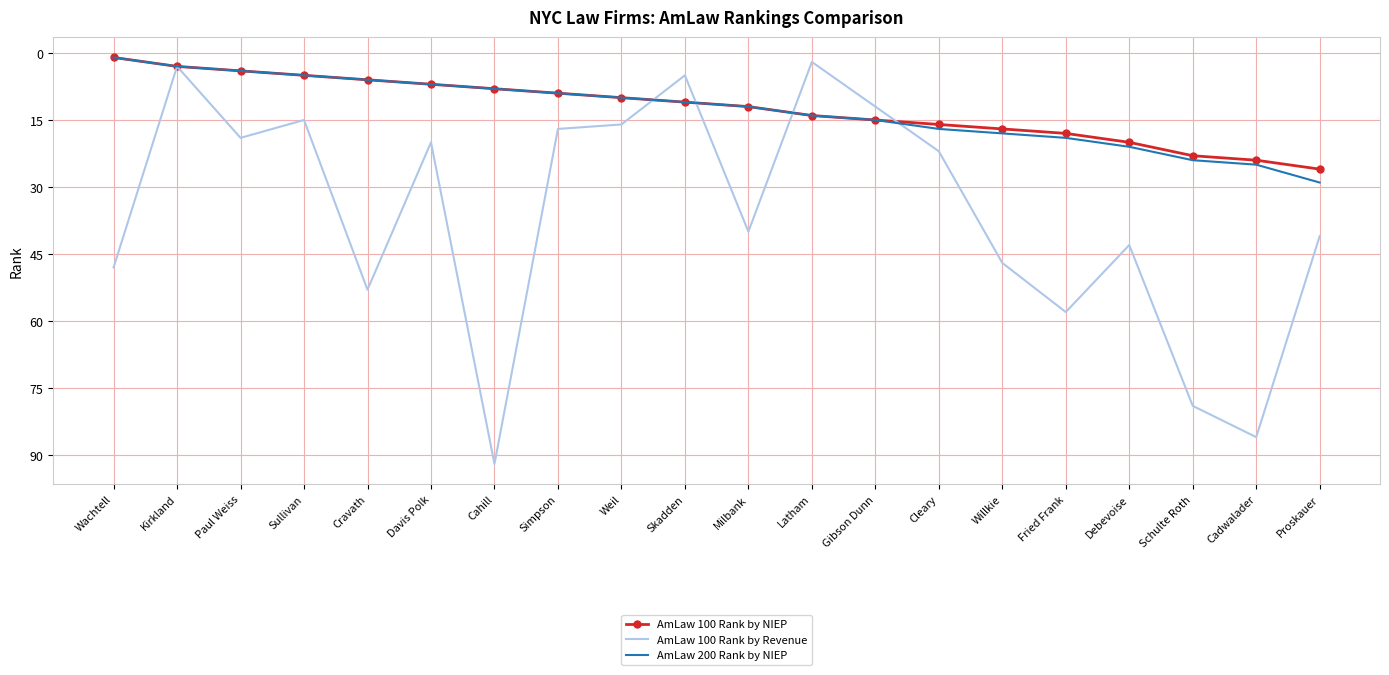

What value does the AmLaw 100 Rank by NIEP series have at Davis Polk?

7